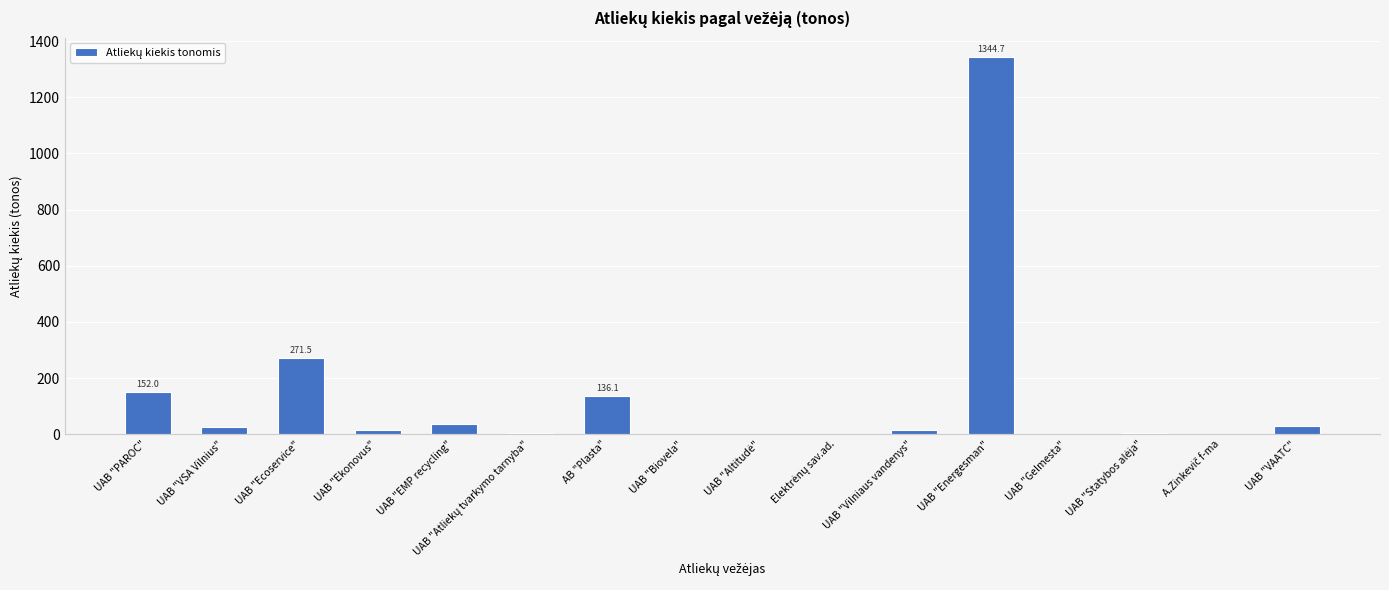

What is the average value?

127.7